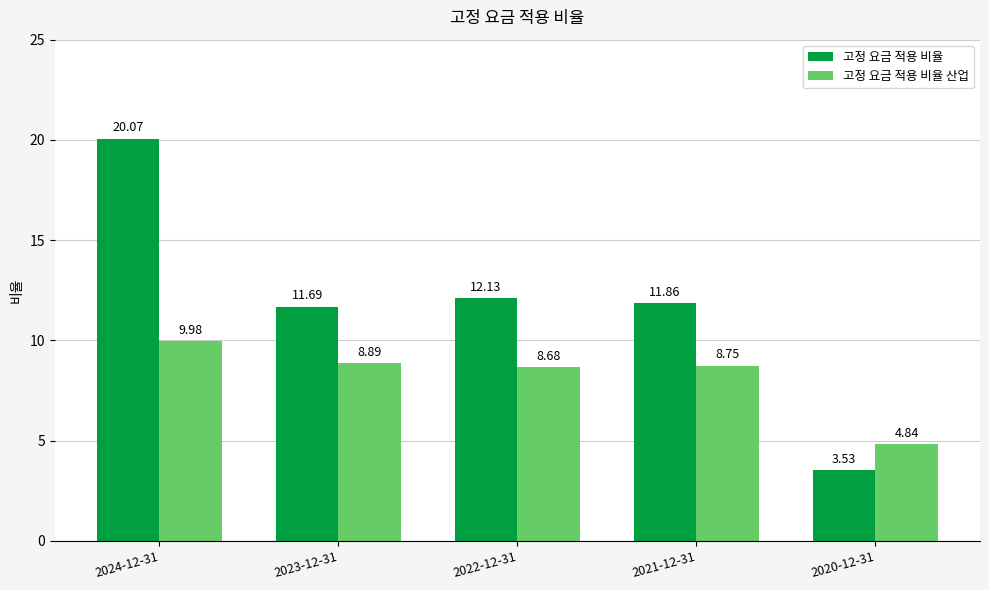

Rank the series by their average value, from highest to lowest.

고정 요금 적용 비율, 고정 요금 적용 비율 산업